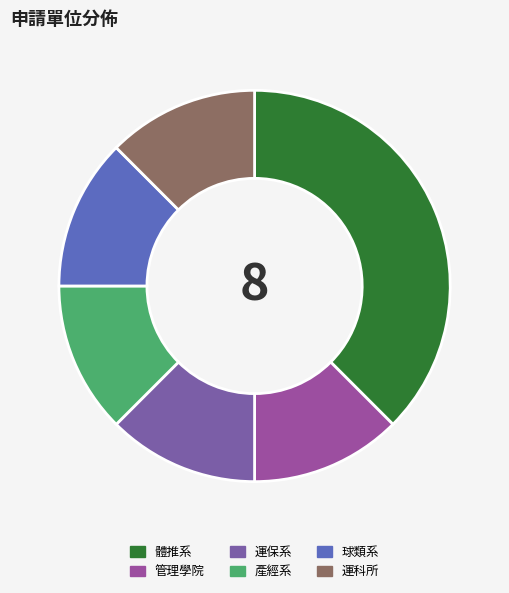

The 產經系 slice represents 1% of the pie. True or false?

False